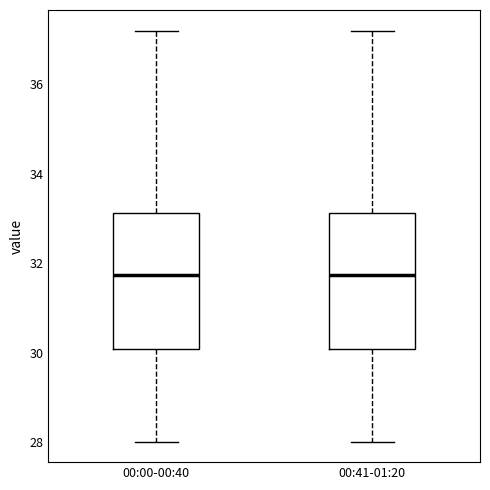

Where does the upper whisker of the box for 00:00-00:40 end on the y-axis? The values are not printed on the chart, so give them approximately, as read against the axis.

37.2